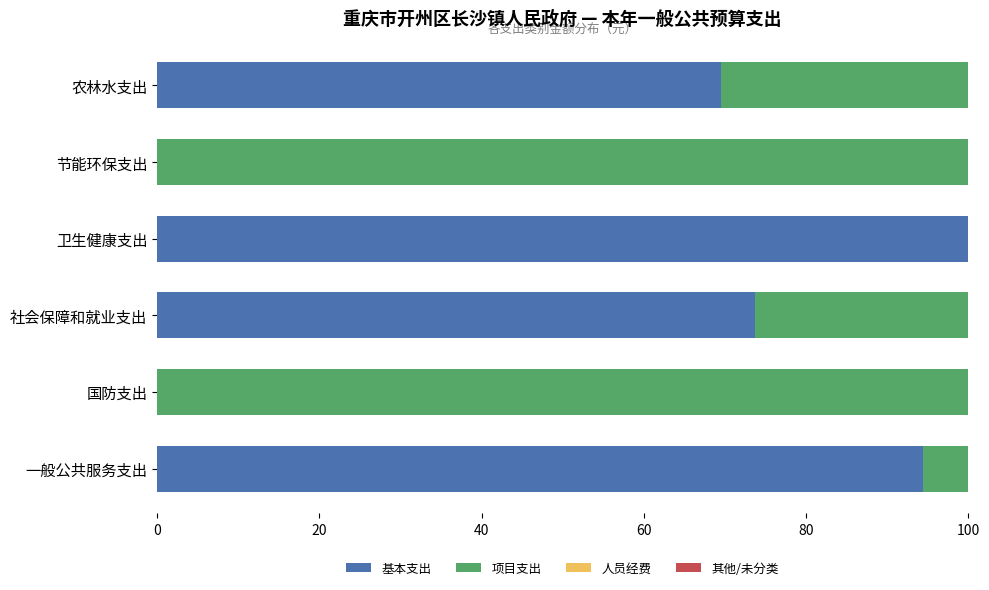

How many categories are shown in the chart?

6